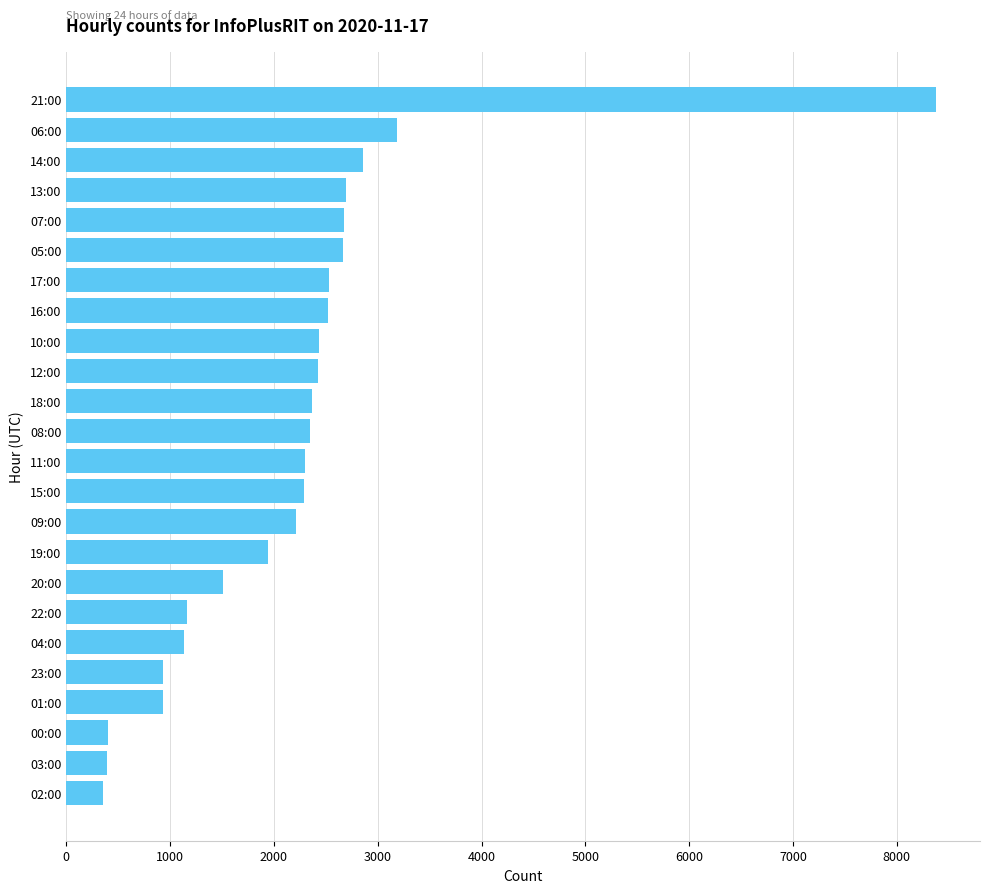

True or false: the data shows 1138 at 04:00.

True